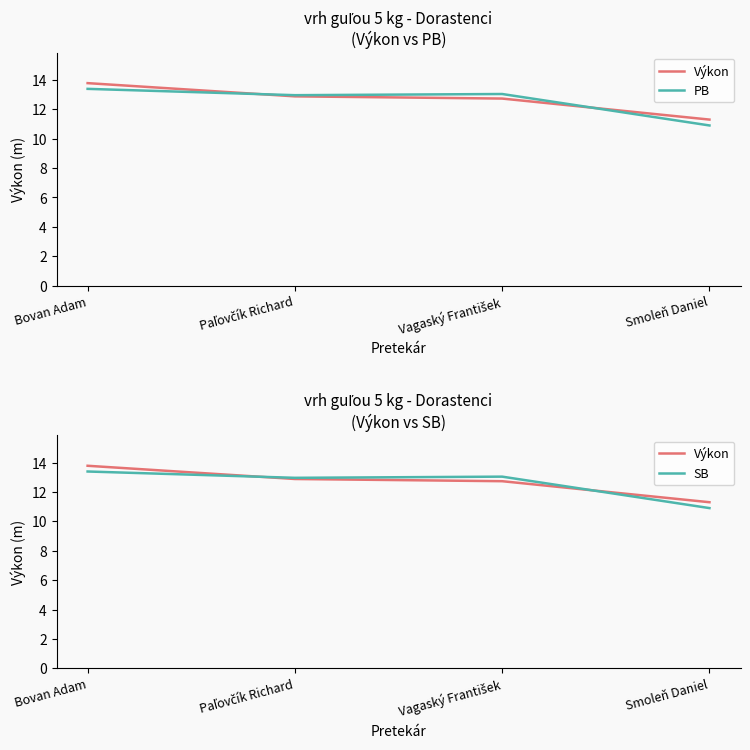

What position from the right is Smoleň Daniel?

1